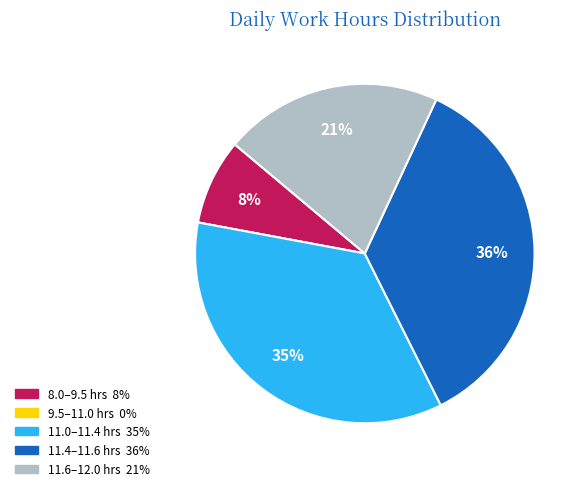

To the nearest percent, what is the difference between the largest and smallest slice percentages?

36%